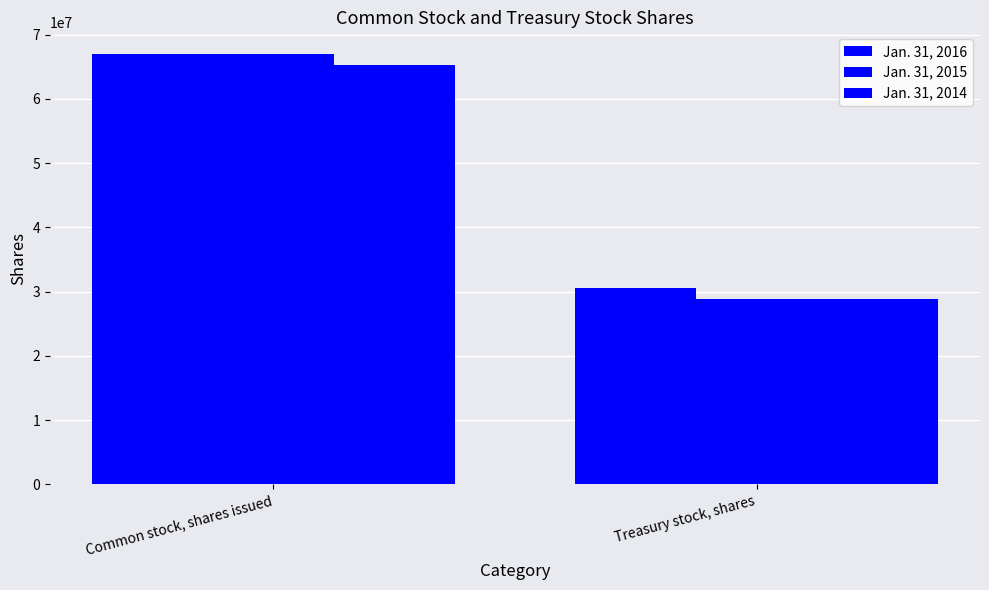

Are the bars horizontal?

No